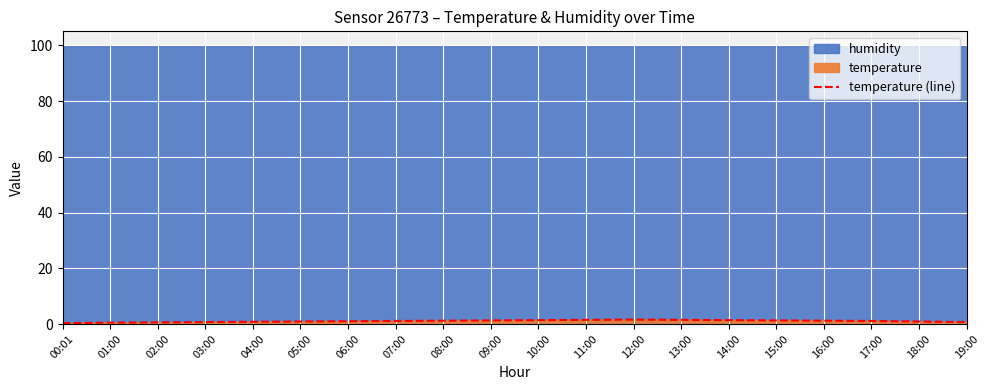

What is the difference between the second highest and minimum values?

1.2